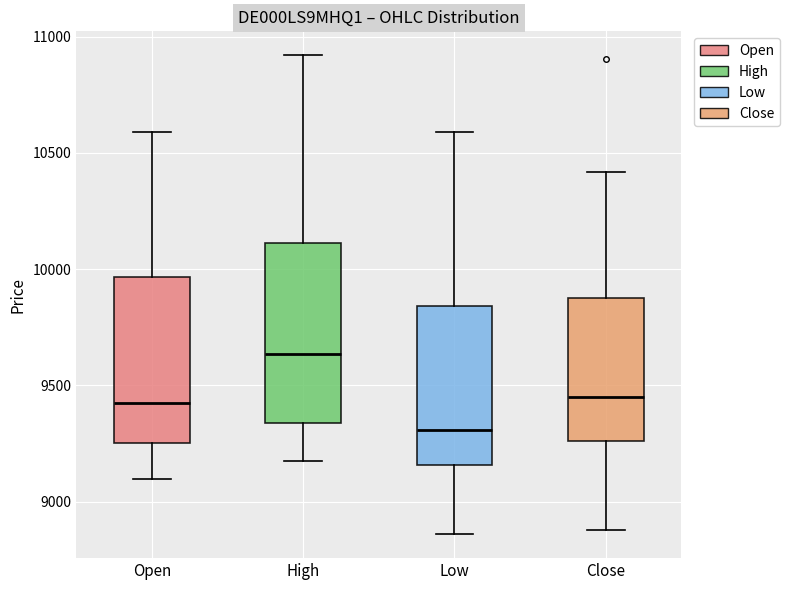

Reading left to right, read every box against the y-axis: the position of its median line, the range the box covers, and the ends of its whiskers. The values are not printed on the chart, so give them approximately, as read against the axis.

Open: median 9400, box 9250 to 9950, whiskers 9100 to 10600
High: median 9650, box 9350 to 10100, whiskers 9200 to 10900
Low: median 9300, box 9150 to 9850, whiskers 8850 to 10600
Close: median 9450, box 9250 to 9900, whiskers 8900 to 10400